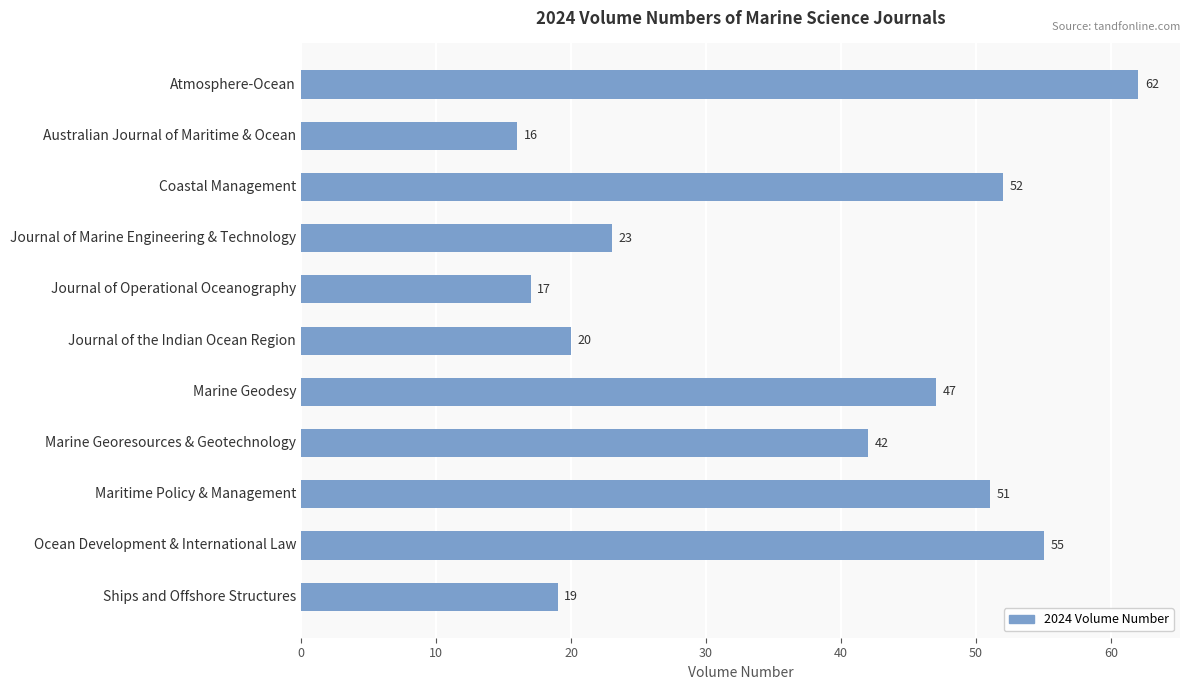

Rank the categories by value from highest to lowest.

Atmosphere-Ocean, Ocean Development & International Law, Coastal Management, Maritime Policy & Management, Marine Geodesy, Marine Georesources & Geotechnology, Journal of Marine Engineering & Technology, Journal of the Indian Ocean Region, Ships and Offshore Structures, Journal of Operational Oceanography, Australian Journal of Maritime & Ocean